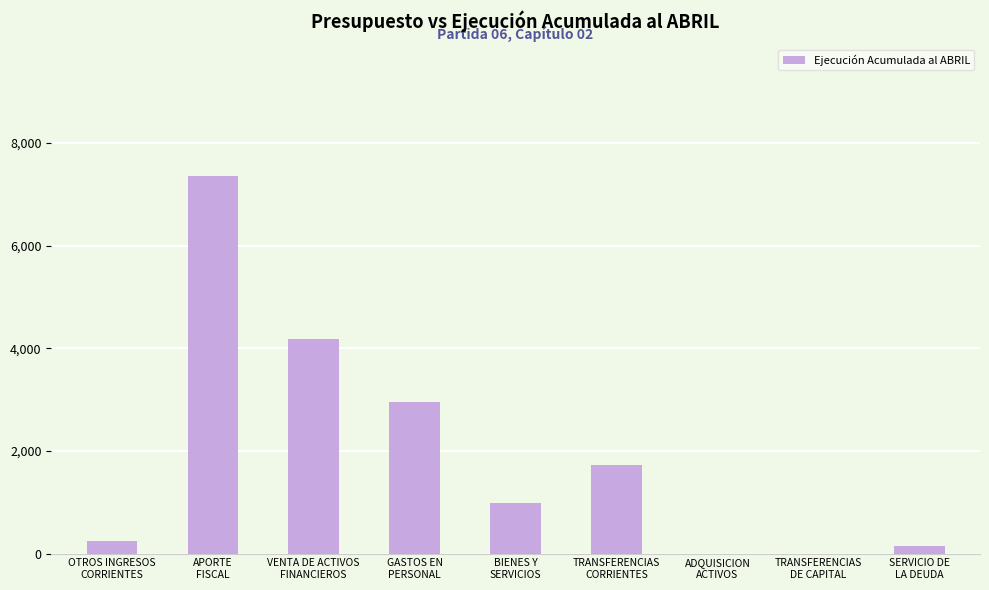

What is the sum of all values?

17594